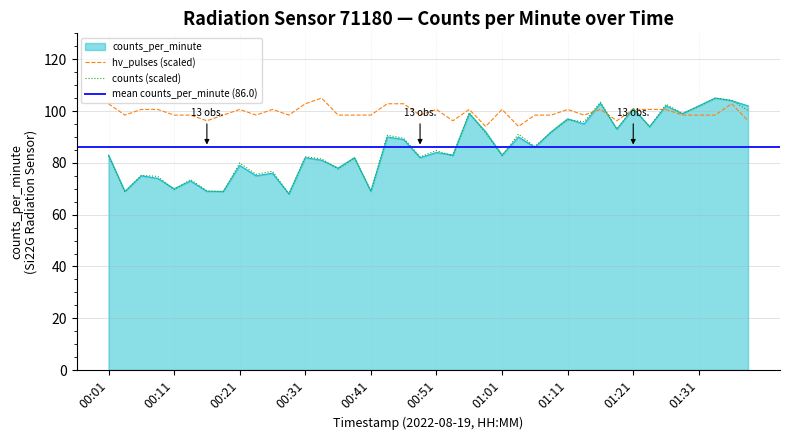

List the labels in order of value, largest first.

01:34, 01:36, 01:16, 01:26, 01:31, 01:39, 01:21, 00:56, 01:29, 01:11, 01:14, 01:24, 01:19, 00:59, 01:09, 00:44, 01:04, 00:46, 01:06, 00:51, 00:01, 00:54, 01:01, 00:31, 00:39, 00:49, 00:34, 00:21, 00:36, 00:26, 00:06, 00:24, 00:08, 00:13, 00:11, 00:03, 00:16, 00:19, 00:41, 00:29